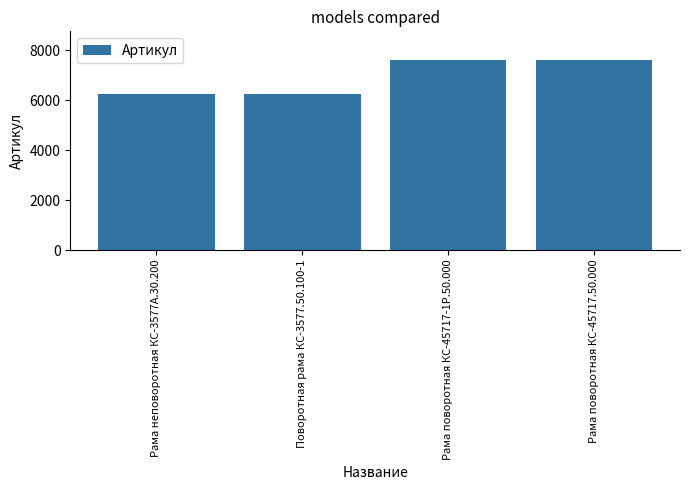

Read the value at Рама поворотная КС-45717.50.000, to the nearest 50.

7600